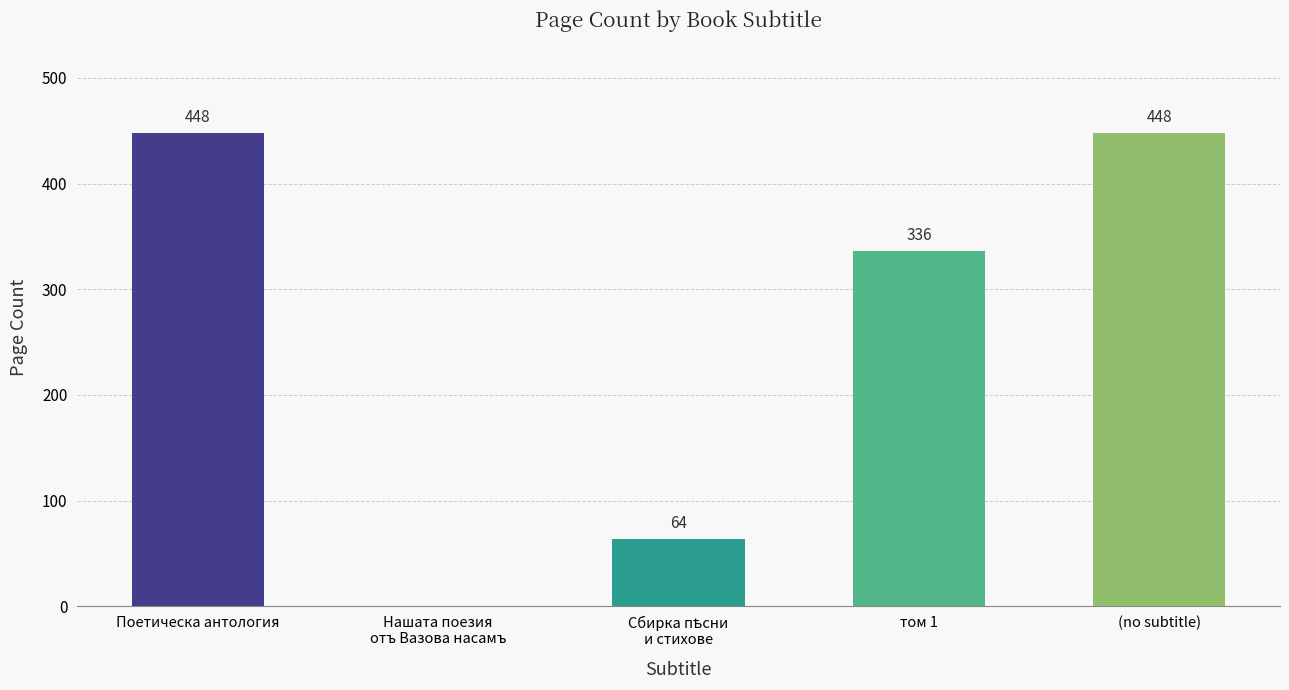

Are the bars horizontal?

No